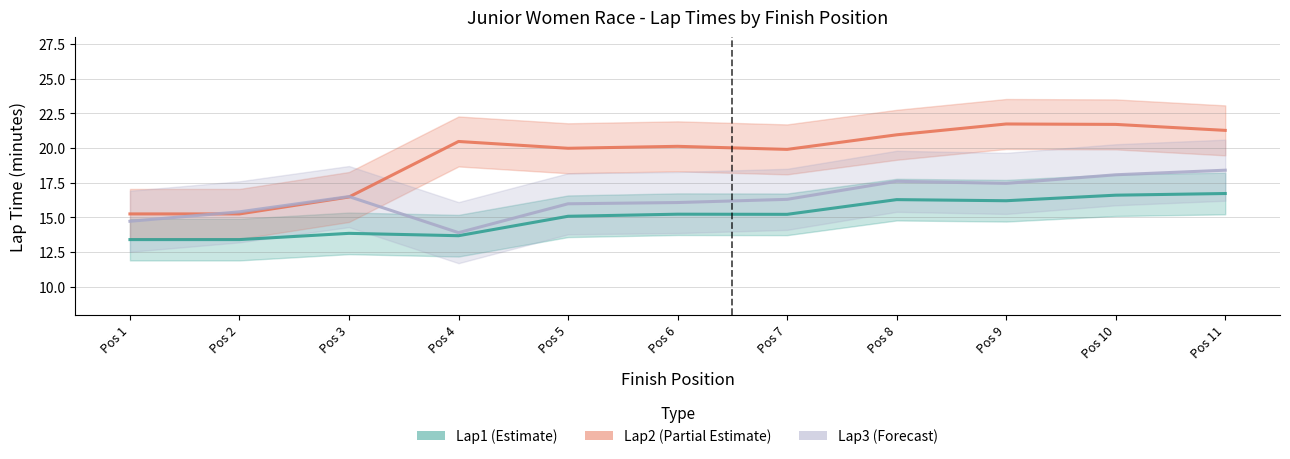

Rank the series by their average value, from lowest to highest.

Lap1 (Estimate), Lap3 (Forecast), Lap2 (Partial Estimate)